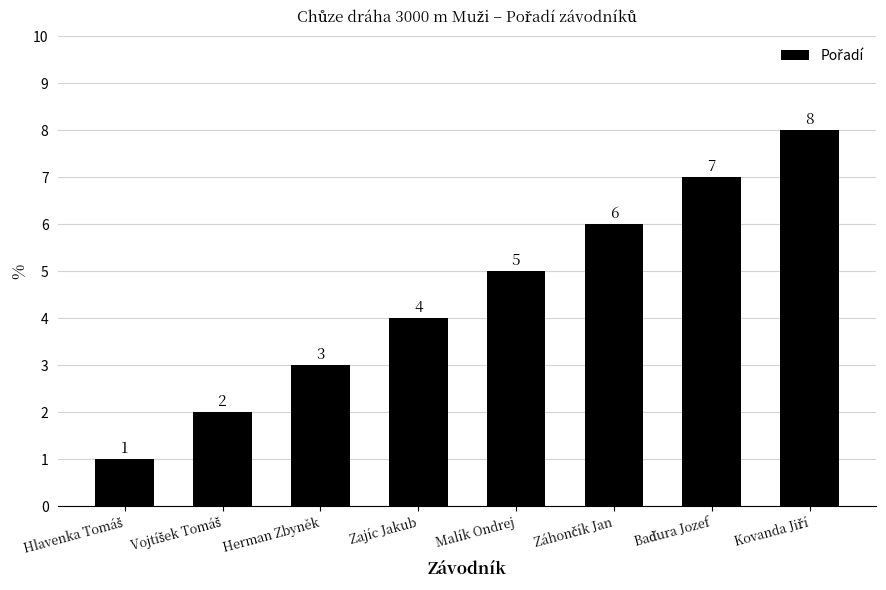

Reading left to right, list all the values displayed in this chart.

1	2	3	4	5	6	7	8